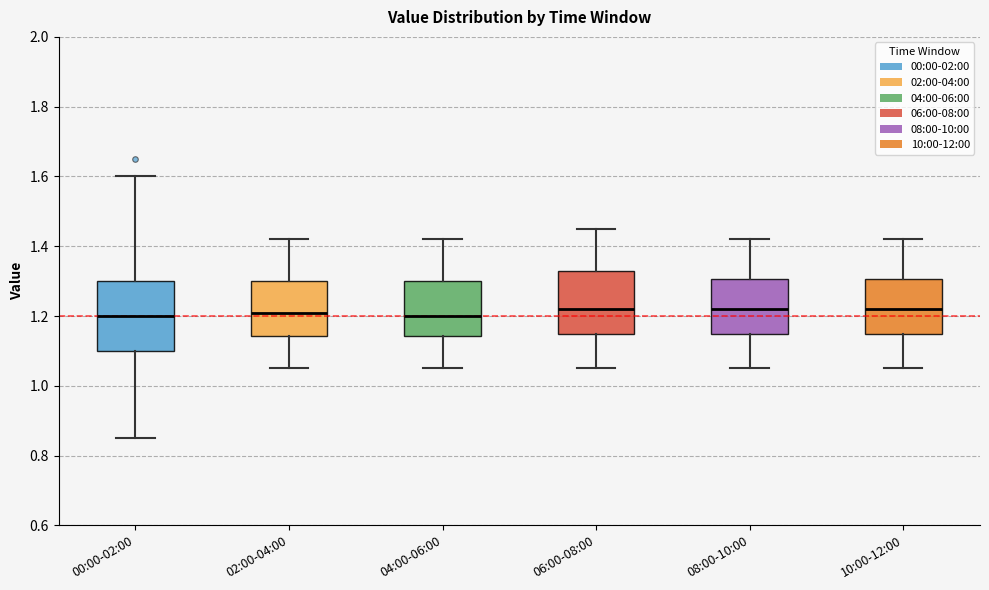

Reading left to right, read every box against the y-axis: the position of its median line, the range the box covers, and the ends of its whiskers. The values are not printed on the chart, so give them approximately, as read against the axis.

00:00-02:00: median 1.20, box 1.10 to 1.30, whiskers 0.86 to 1.60
02:00-04:00: median 1.22, box 1.14 to 1.30, whiskers 1.06 to 1.42
04:00-06:00: median 1.20, box 1.14 to 1.30, whiskers 1.06 to 1.42
06:00-08:00: median 1.22, box 1.16 to 1.34, whiskers 1.06 to 1.46
08:00-10:00: median 1.22, box 1.16 to 1.30, whiskers 1.06 to 1.42
10:00-12:00: median 1.22, box 1.16 to 1.30, whiskers 1.06 to 1.42